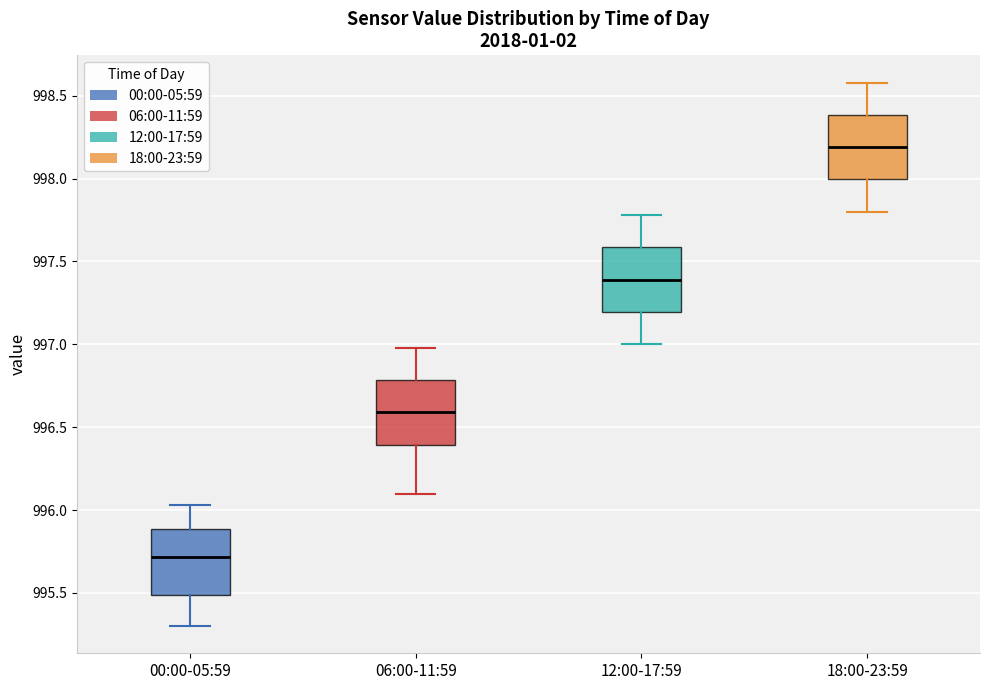

Reading left to right, read every box against the y-axis: the position of its median line, the range the box covers, and the ends of its whiskers. The values are not printed on the chart, so give them approximately, as read against the axis.

00:00-05:59: median 995.70, box 995.50 to 995.90, whiskers 995.30 to 996.05
06:00-11:59: median 996.60, box 996.40 to 996.80, whiskers 996.10 to 997.00
12:00-17:59: median 997.40, box 997.20 to 997.60, whiskers 997.00 to 997.80
18:00-23:59: median 998.20, box 998.00 to 998.40, whiskers 997.80 to 998.60